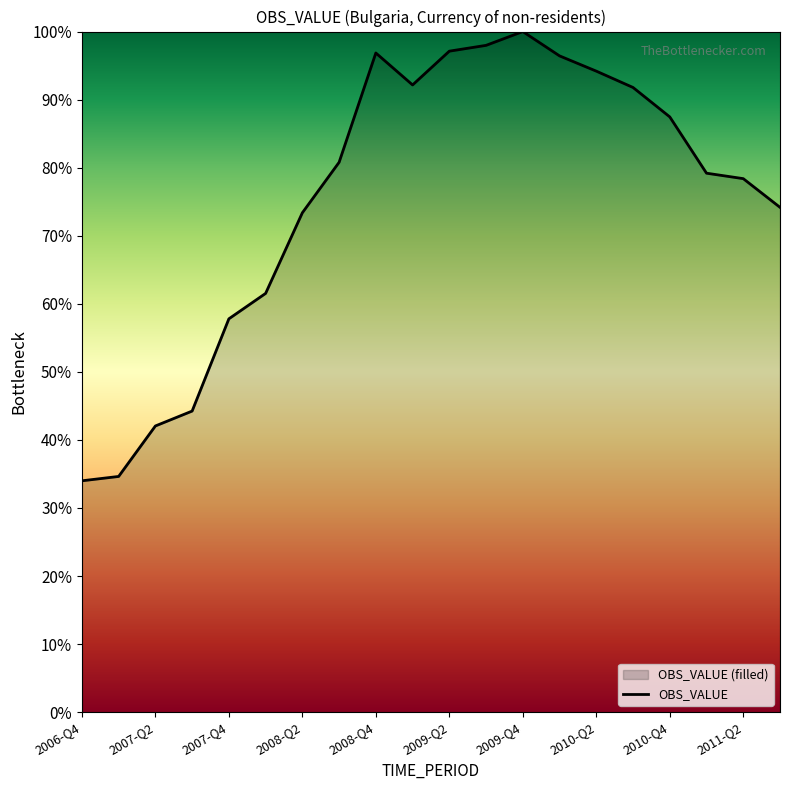

What position from the right is 2011-Q3?

1